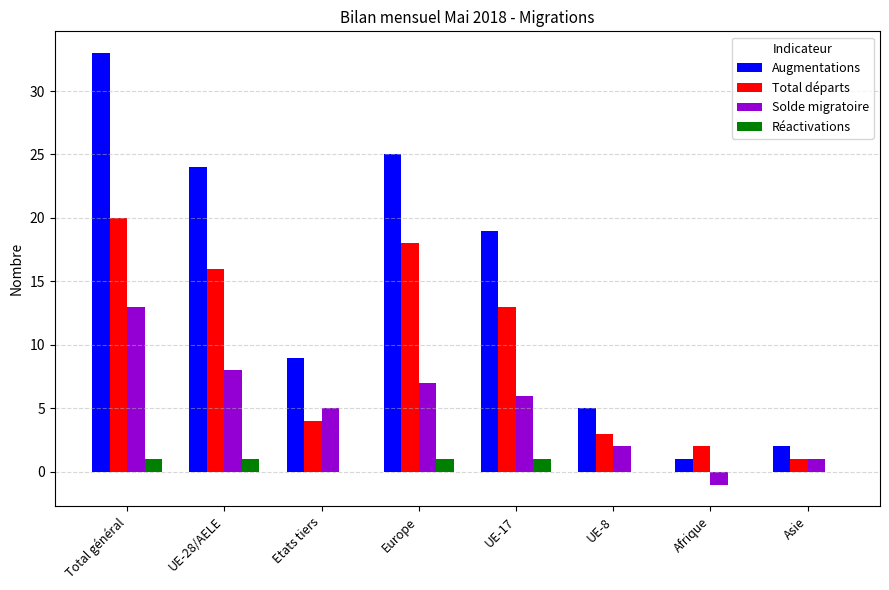

Reading left to right, what are all the values shown in this chart?

Augmentations: Total général=33	UE-28/AELE=24	Etats tiers=9	Europe=25	UE-17=19	UE-8=5	Afrique=1	Asie=2
Total départs: Total général=20	UE-28/AELE=16	Etats tiers=4	Europe=18	UE-17=13	UE-8=3	Afrique=2	Asie=1
Solde migratoire: Total général=13	UE-28/AELE=8	Etats tiers=5	Europe=7	UE-17=6	UE-8=2	Afrique=-1	Asie=1
Réactivations: Total général=1	UE-28/AELE=1	Etats tiers=0	Europe=1	UE-17=1	UE-8=0	Afrique=0	Asie=0